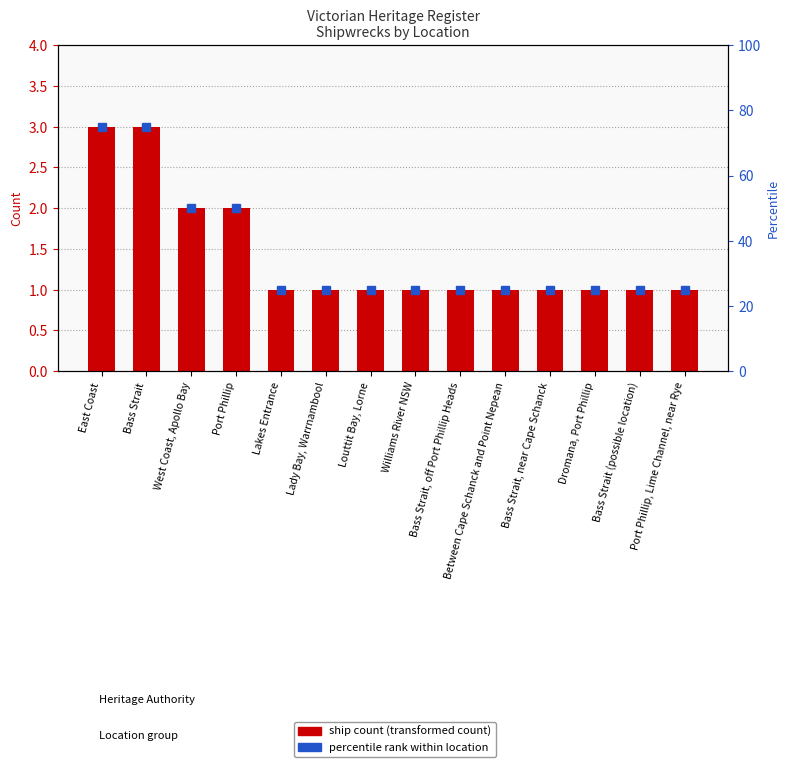

What is the label of the 11th bar from the left?

Bass Strait, near Cape Schanck